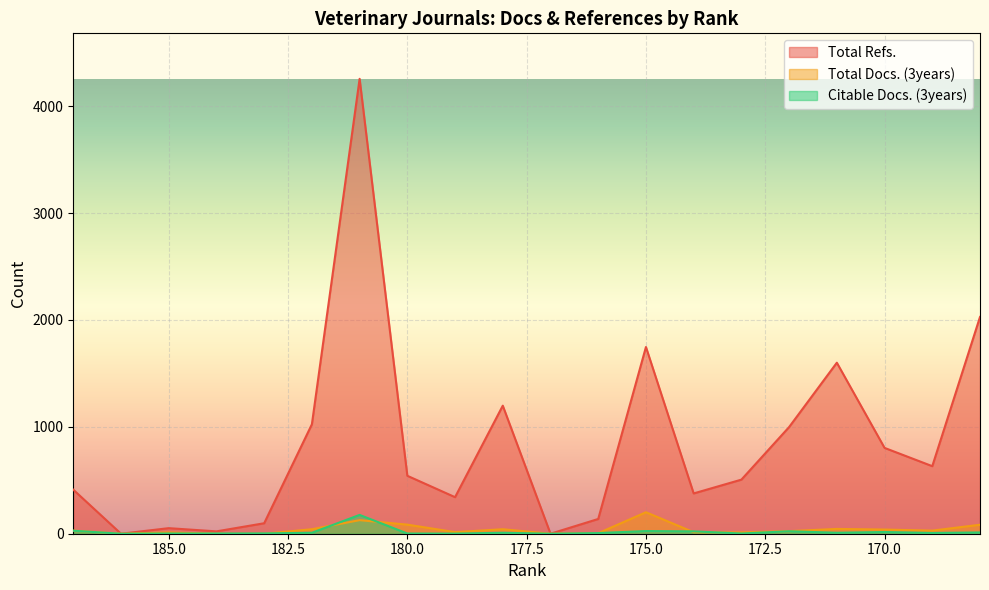

Rank the categories by Total Refs. value from highest to lowest.

181, 168, 175, 171, 178, 182, 172, 170, 169, 180, 173, 187, 174, 179, 176, 183, 185, 184, 186, 177